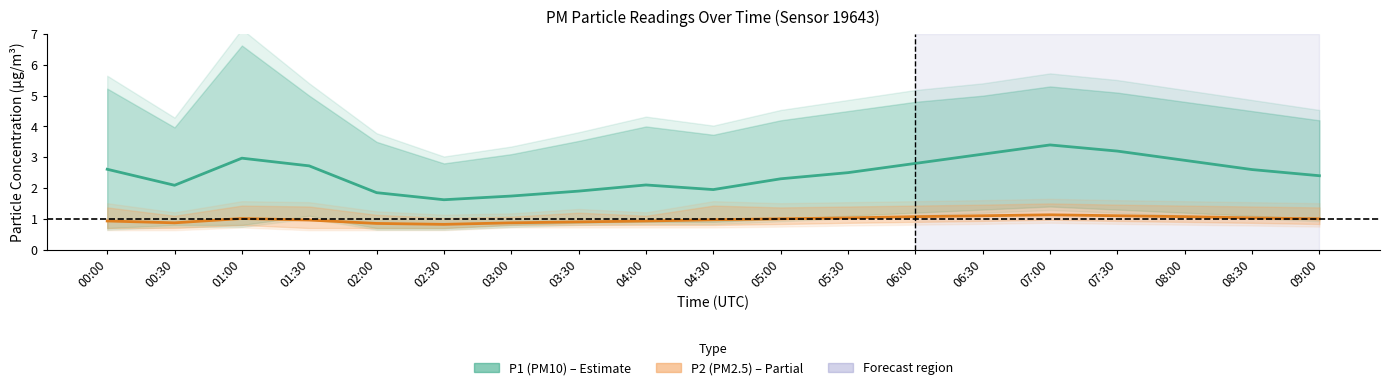

List the series in order of their overall mean, lowest first.

P2 mean, P1 mean